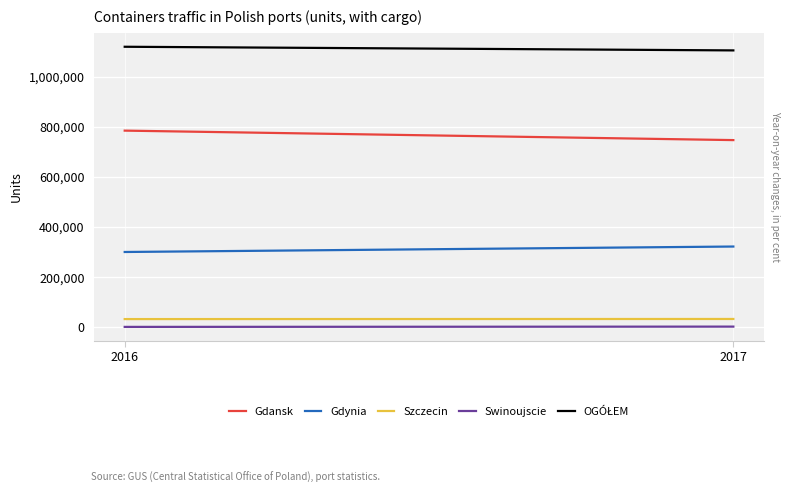

At which label is Gdynia closest to 311284?

2016